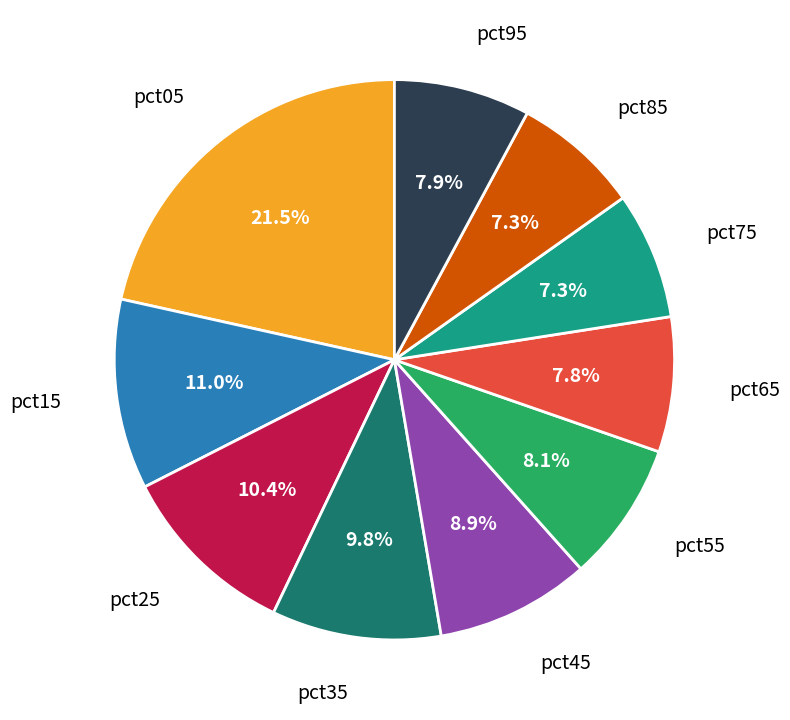

Is there a majority slice in this chart?

No